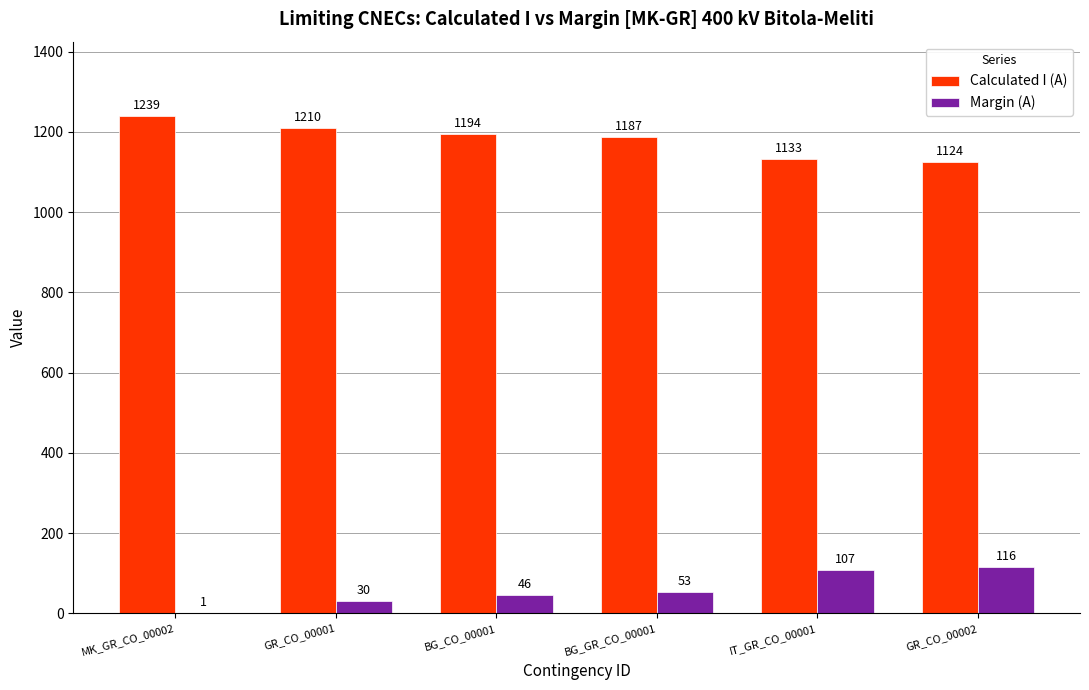

True or false: Margin (A) has a value of 46 at BG_CO_00001.

True